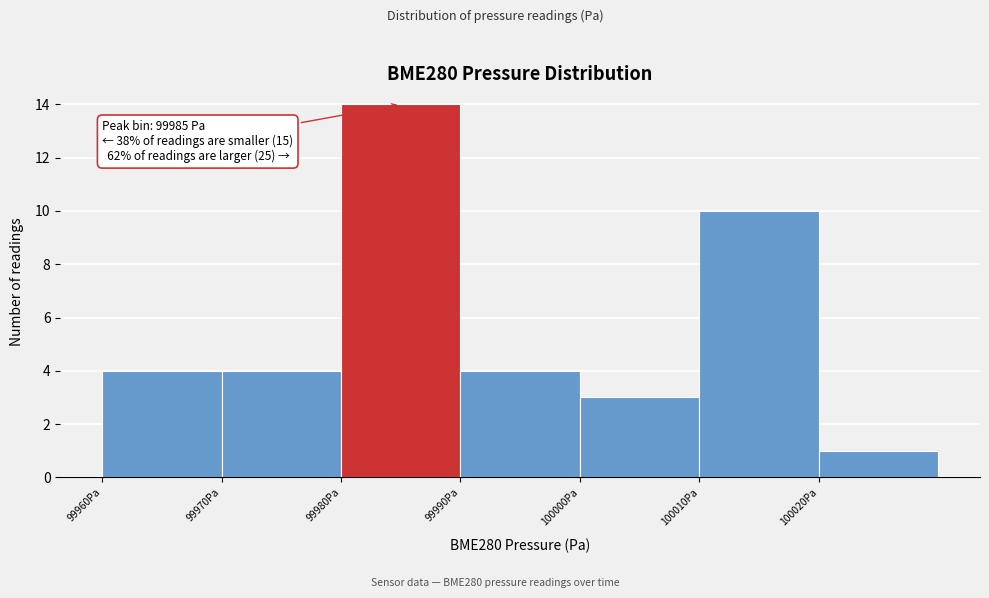

Which range on the x-axis has the tallest bar?

99980 to 99990